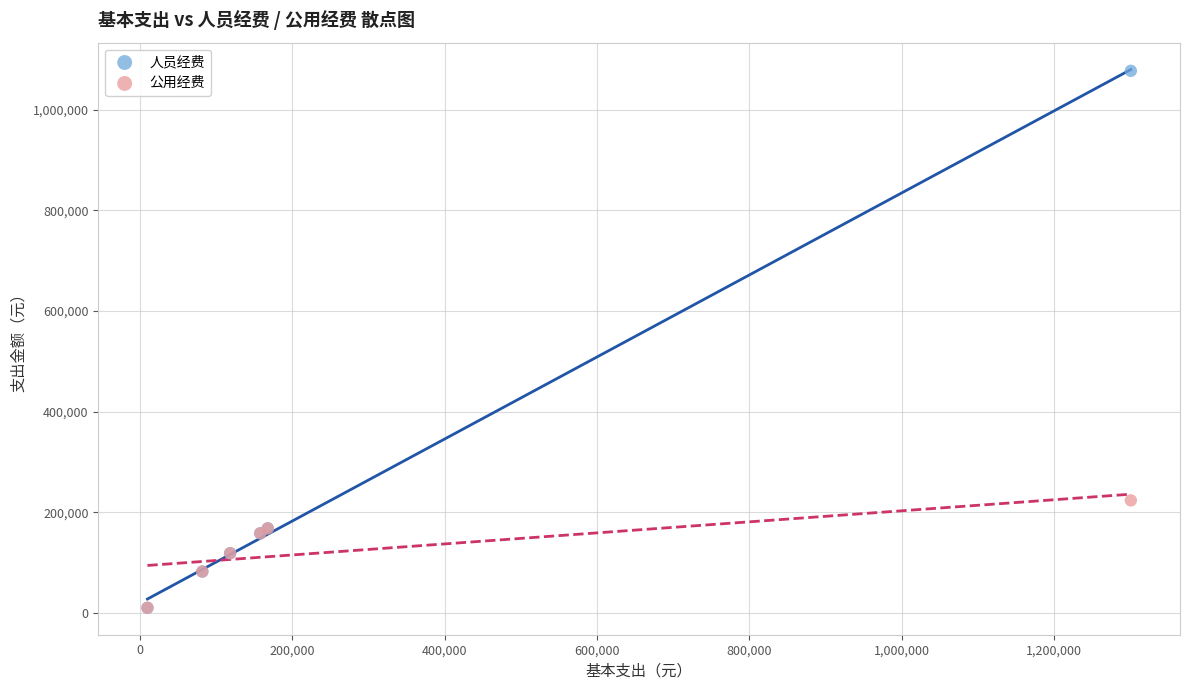

In the 人员经费 series, what Y value is closest to 543539?

167810.4